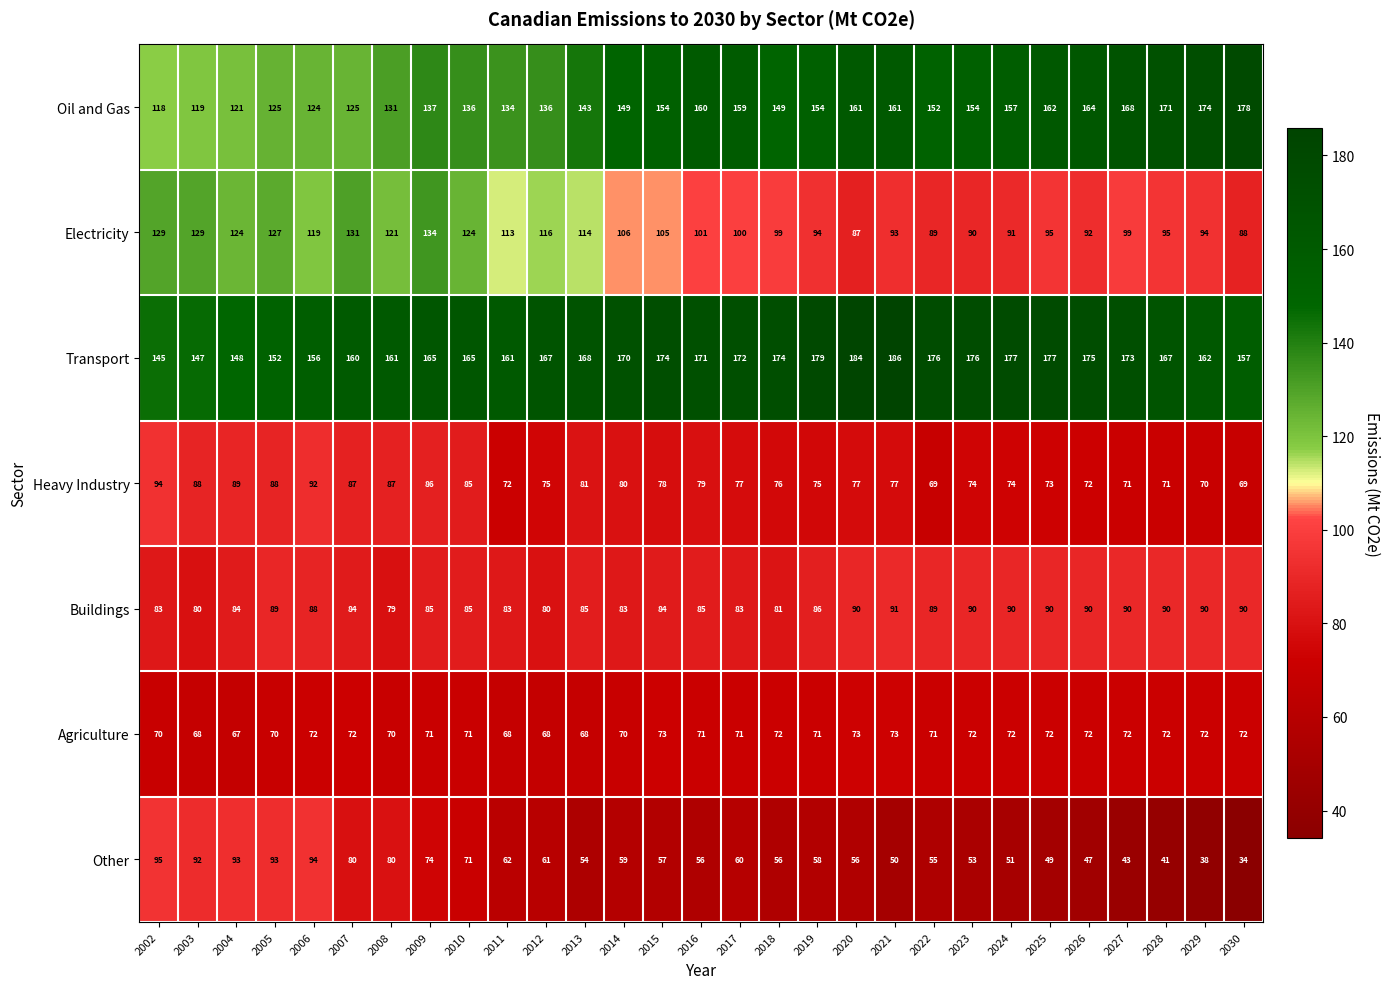

Count the Agriculture values in the range 70 to 72.

21